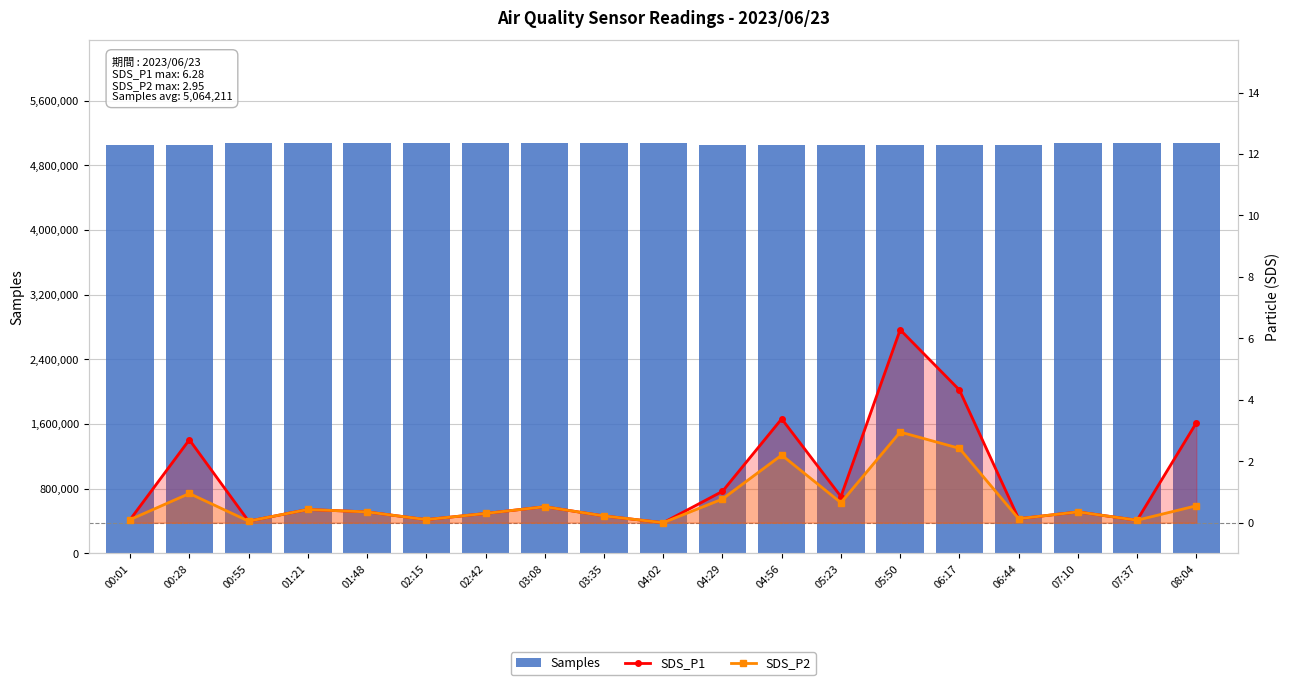

Which category has the highest value in the Samples series?

03:08